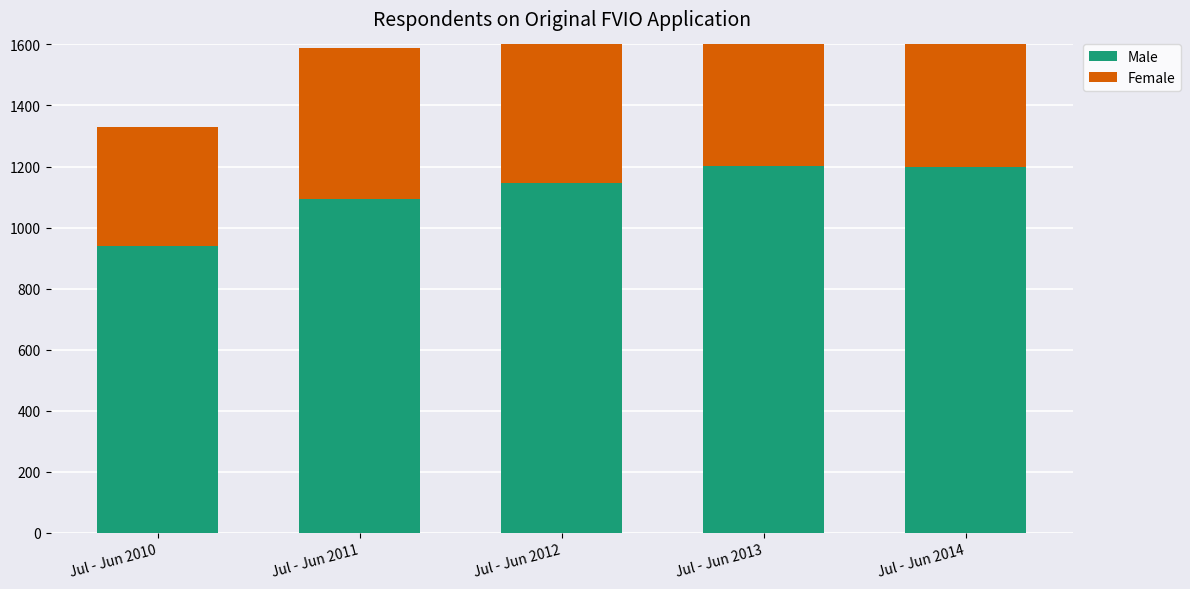

Is it true that Male equals 1202 at Jul - Jun 2013?

True